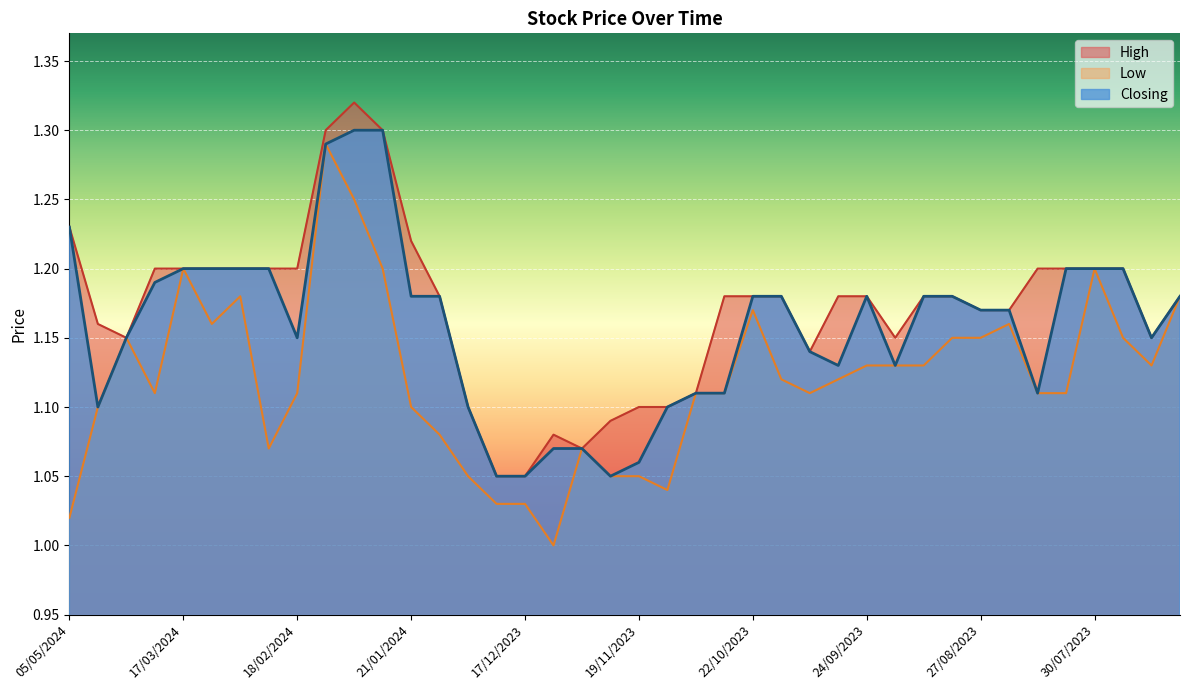

True or false: High has a value of 1.2 at 11/06/2023.

True